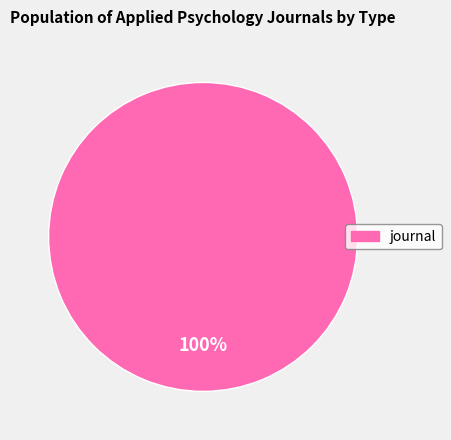

Is there any slice that represents more than half of the pie?

Yes